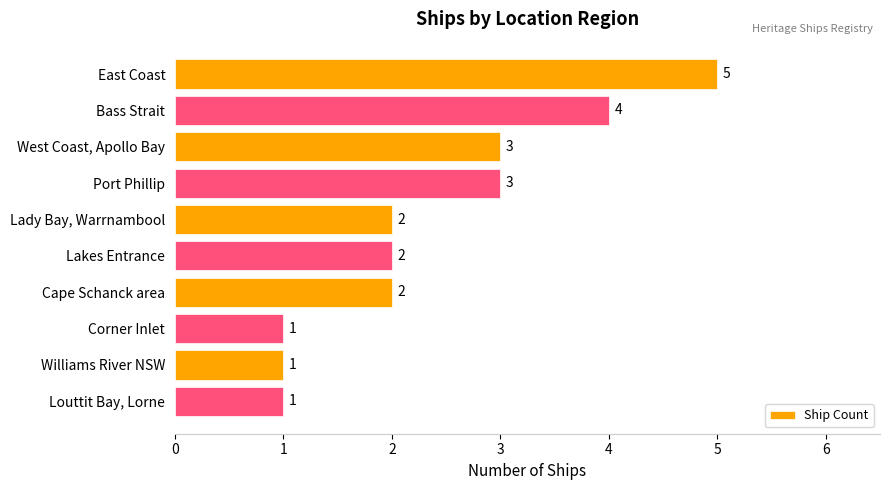

What is the difference between the maximum and minimum values?

4